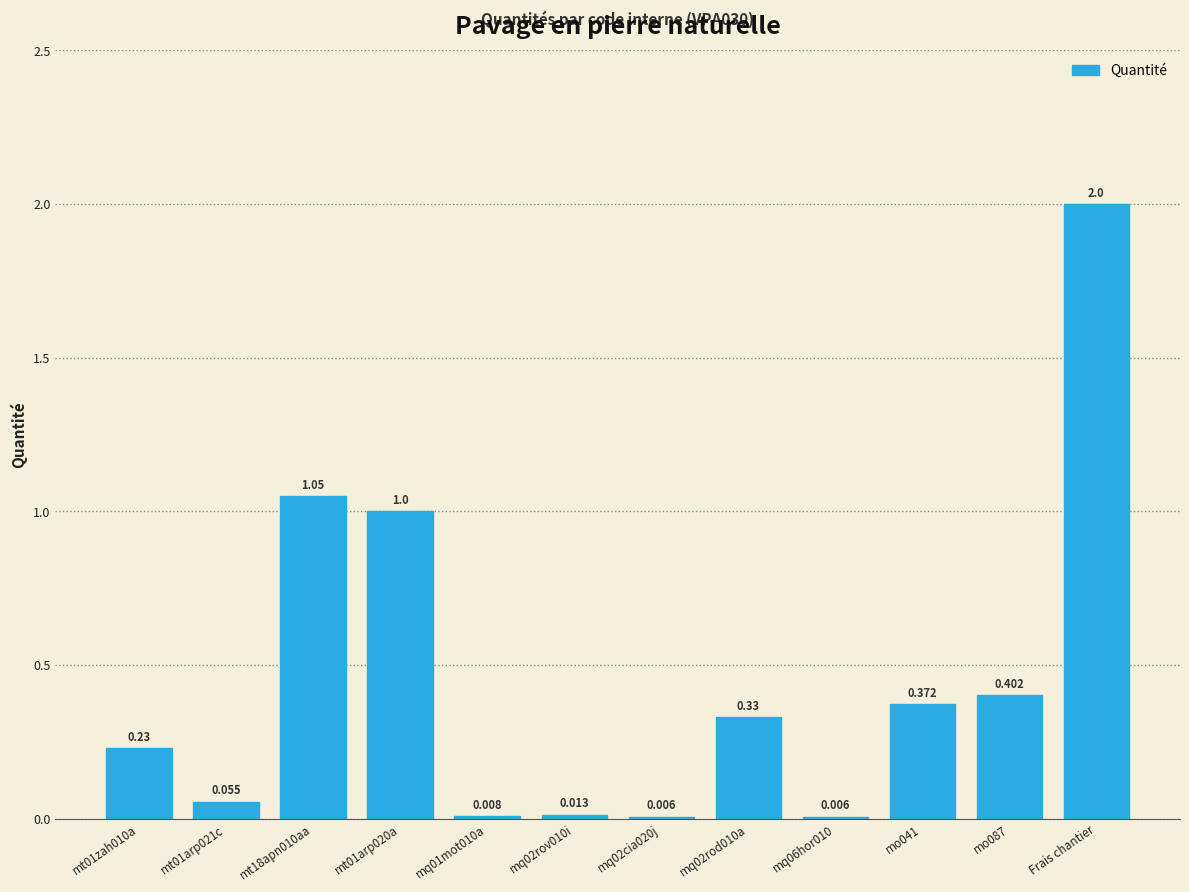

Which category has the highest value across all series?

Frais chantier